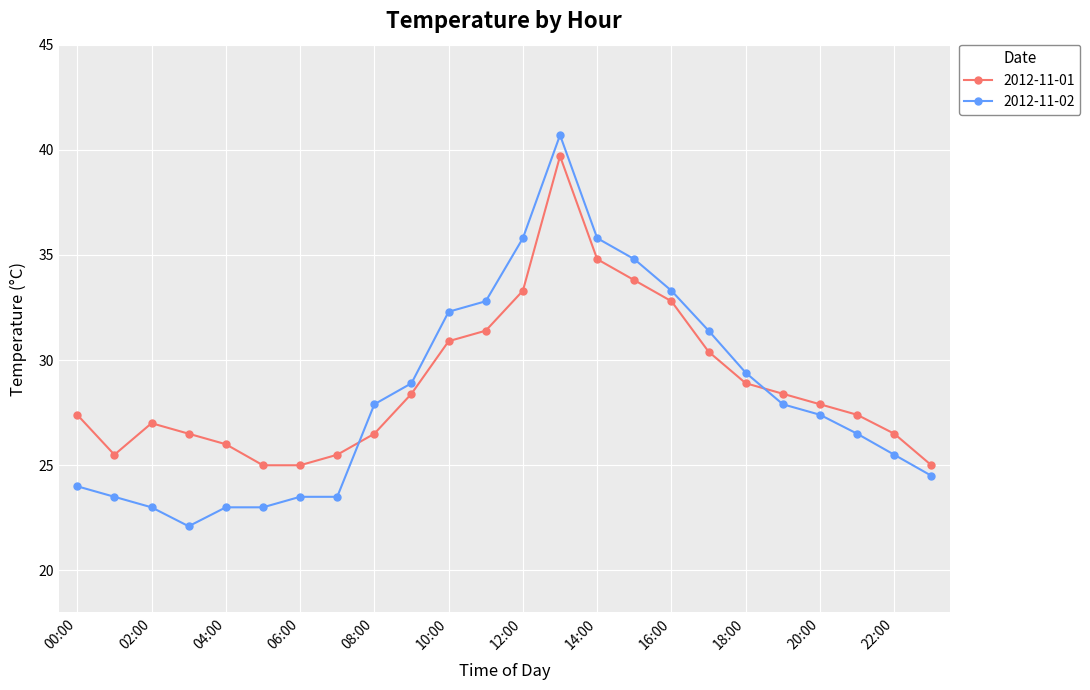

List the series in order of their peak value, highest first.

2012-11-02, 2012-11-01